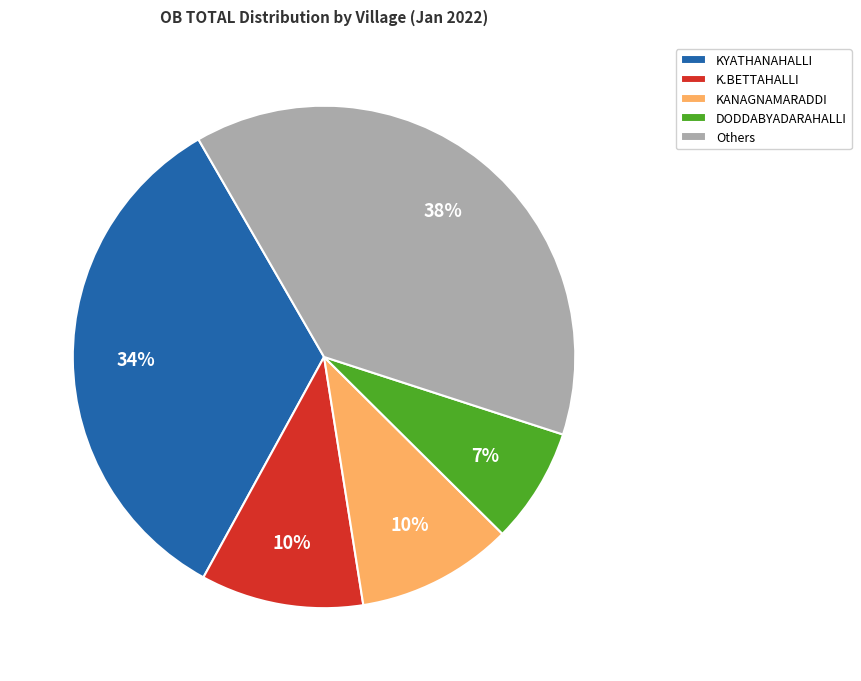

Is there any slice that represents more than half of the pie?

No